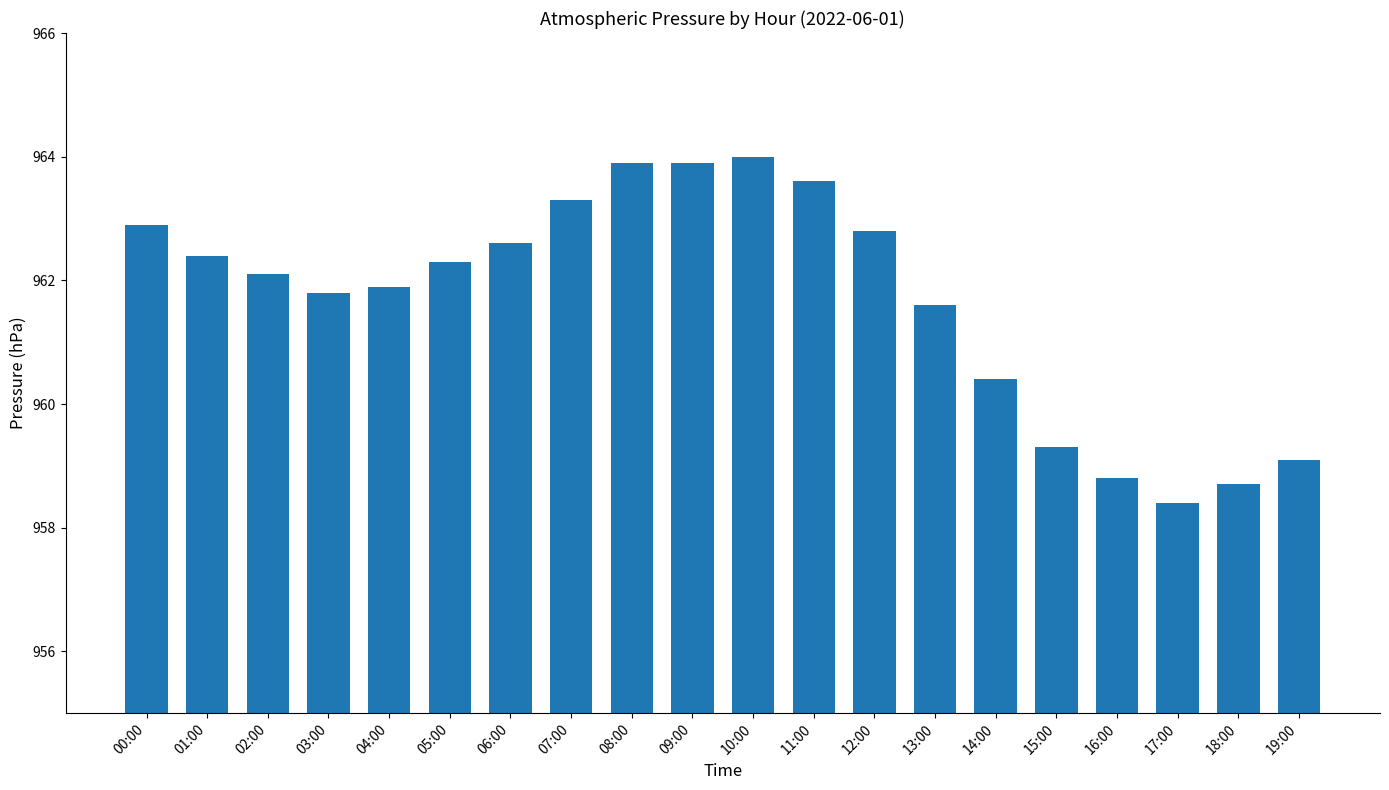

Reading left to right, extract all data points from this chart.

00:00=962.9	01:00=962.4	02:00=962.1	03:00=961.8	04:00=961.9	05:00=962.3	06:00=962.6	07:00=963.3	08:00=963.9	09:00=963.9	10:00=964.0	11:00=963.6	12:00=962.8	13:00=961.6	14:00=960.4	15:00=959.3	16:00=958.8	17:00=958.4	18:00=958.7	19:00=959.1